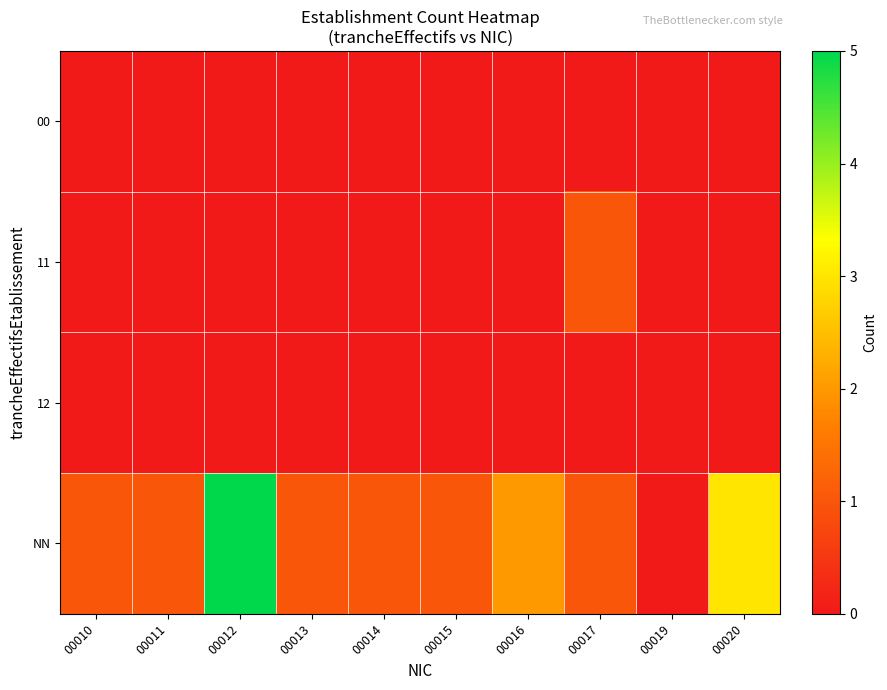

Which series has the largest total across all categories?

NN